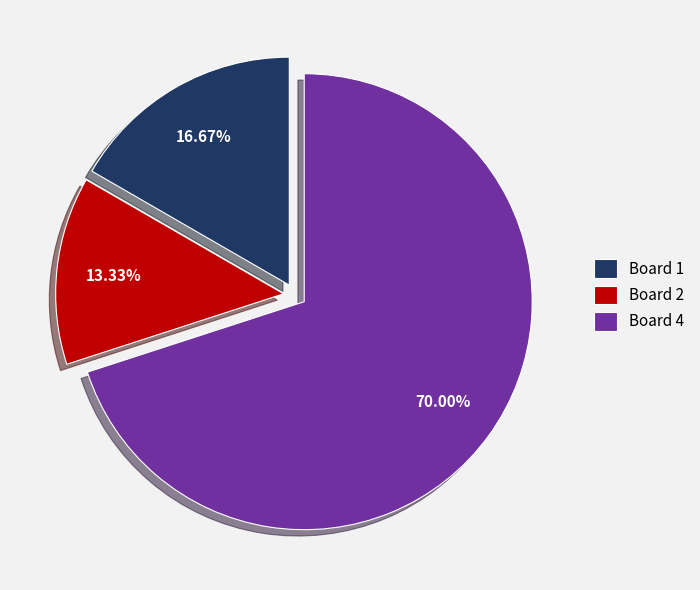

What percentage is the Board 1 slice, to the nearest percent?

17%